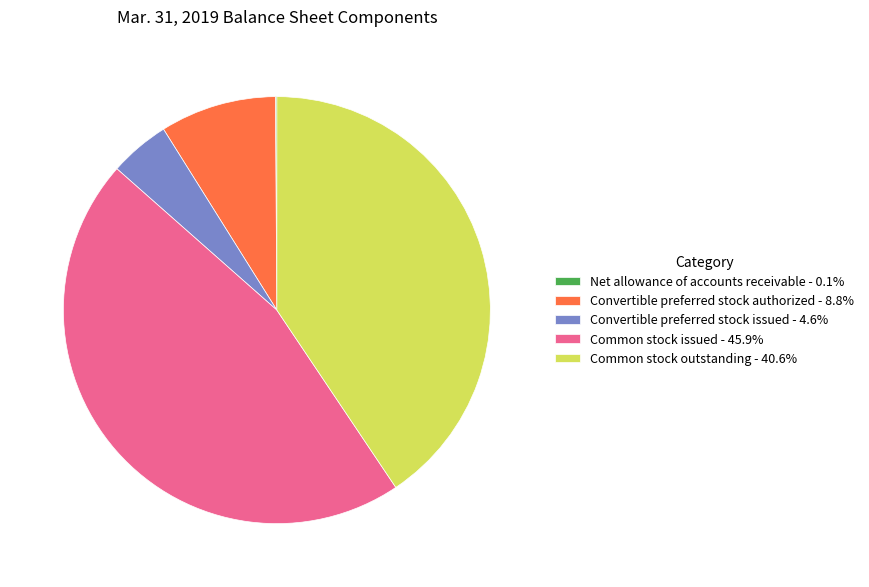

Do Common stock outstanding - 40.6% and Convertible preferred stock authorized - 8.8% together represent more than half of the pie?

No